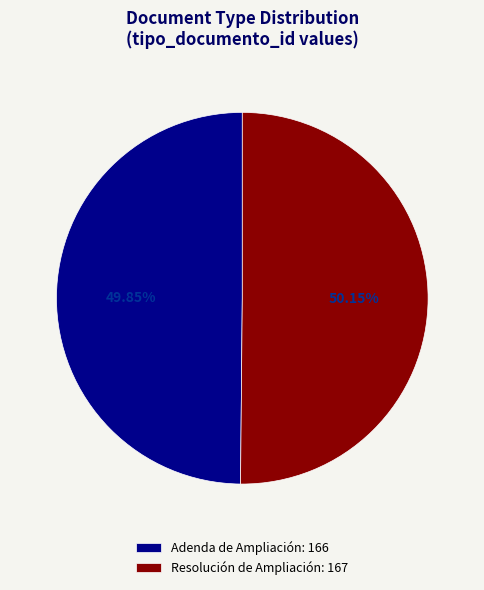

How many segments does this pie chart have?

2